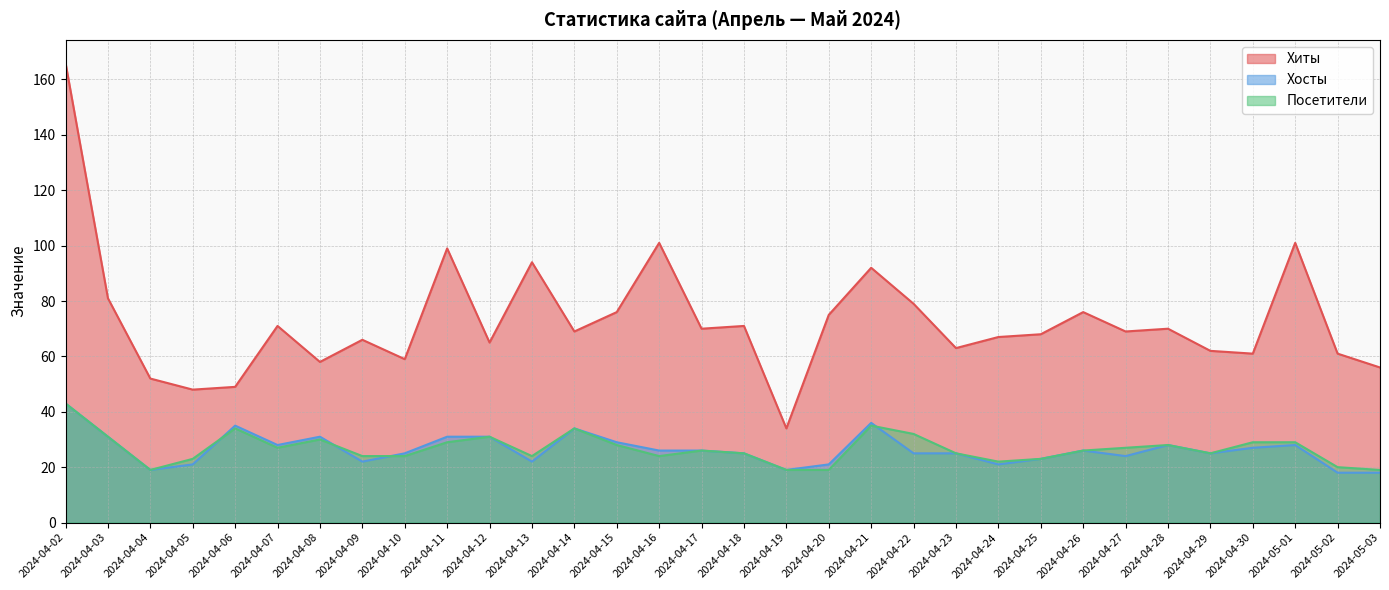

At 2024-04-05, list the series in order from smallest to largest.

Хосты, Посетители, Хиты